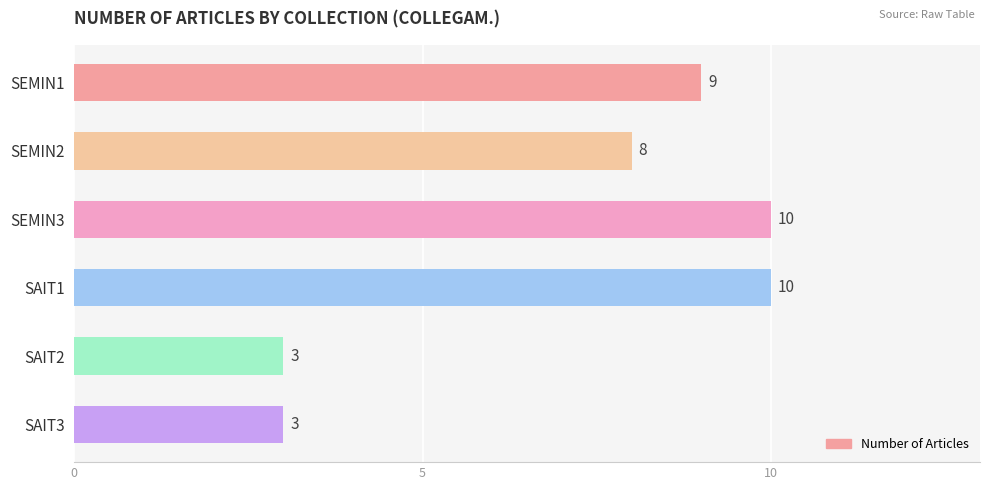

How many values are between 3 and 10?

6